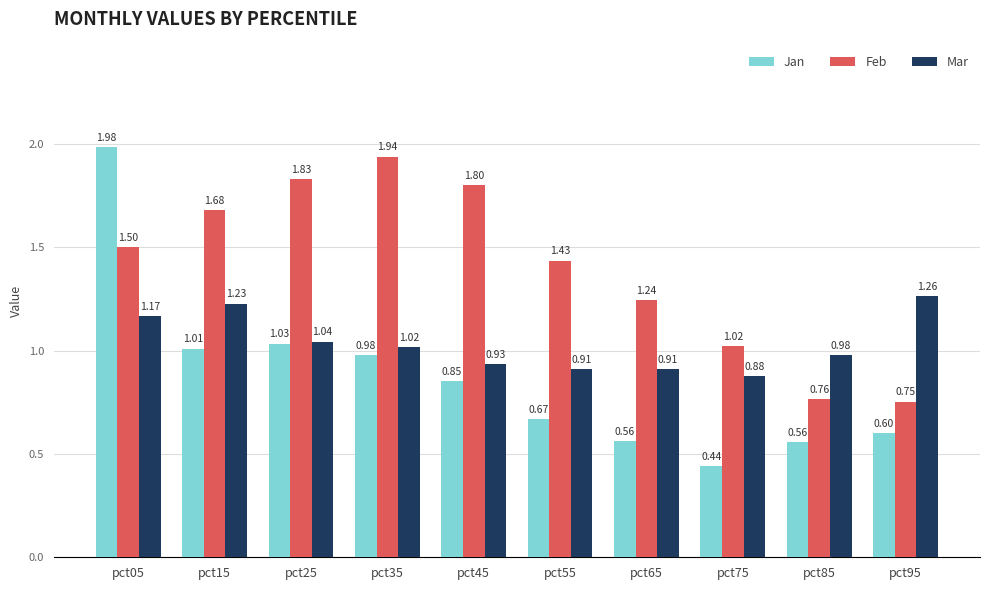

Which series changed the most between pct35 and pct55?

Feb